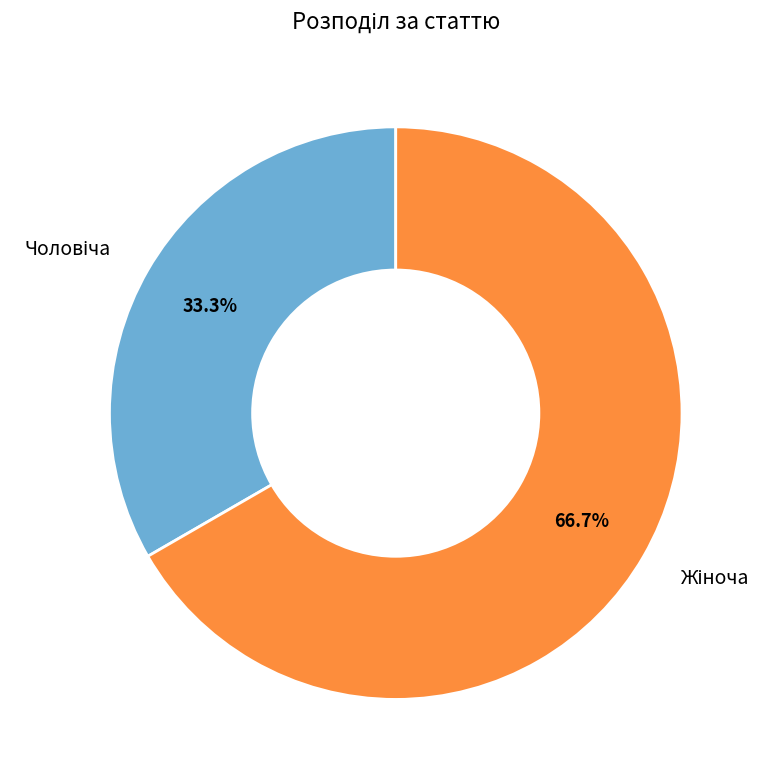

How many segments does this pie chart have?

2